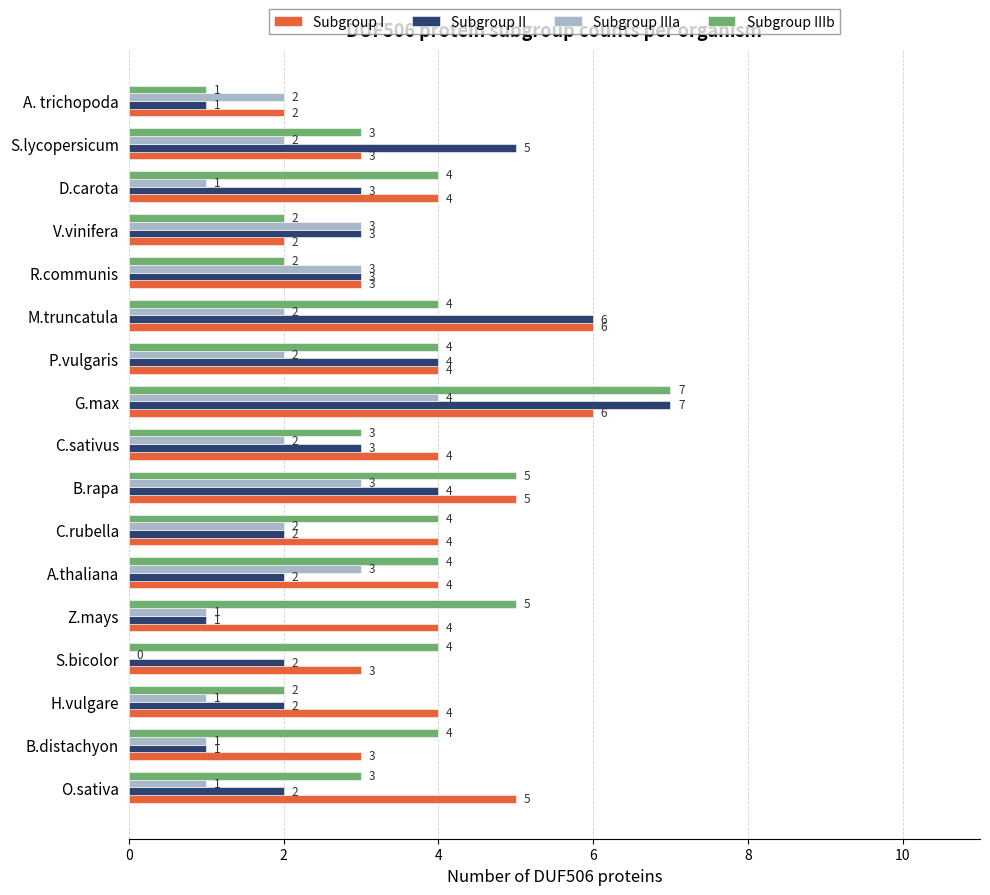

Which category has the highest value across all series?

G.max